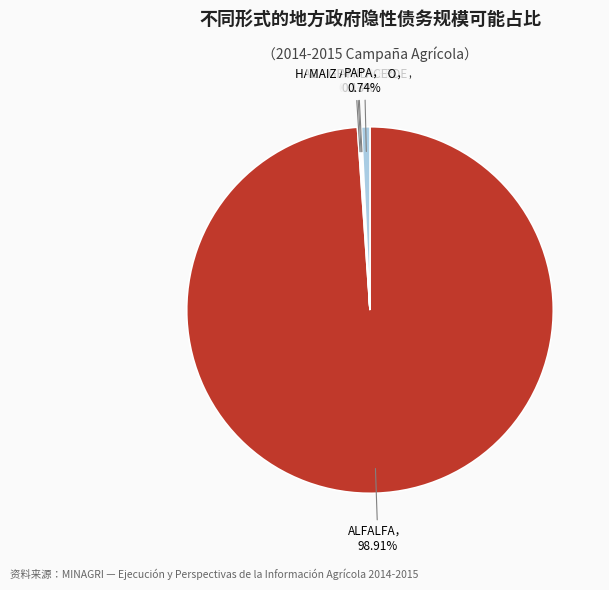

Which slice represents more than half of the pie?

ALFALFA